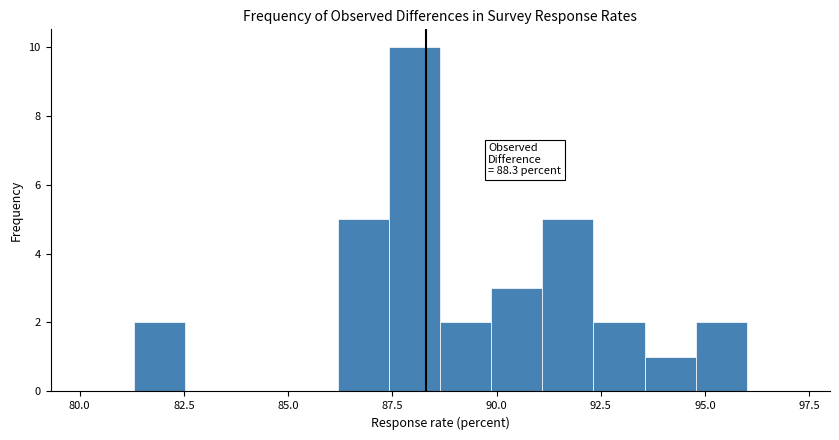

Around what value on the x-axis is the tallest bar? Give the approximate position of its centre, as read against the axis.

88.0